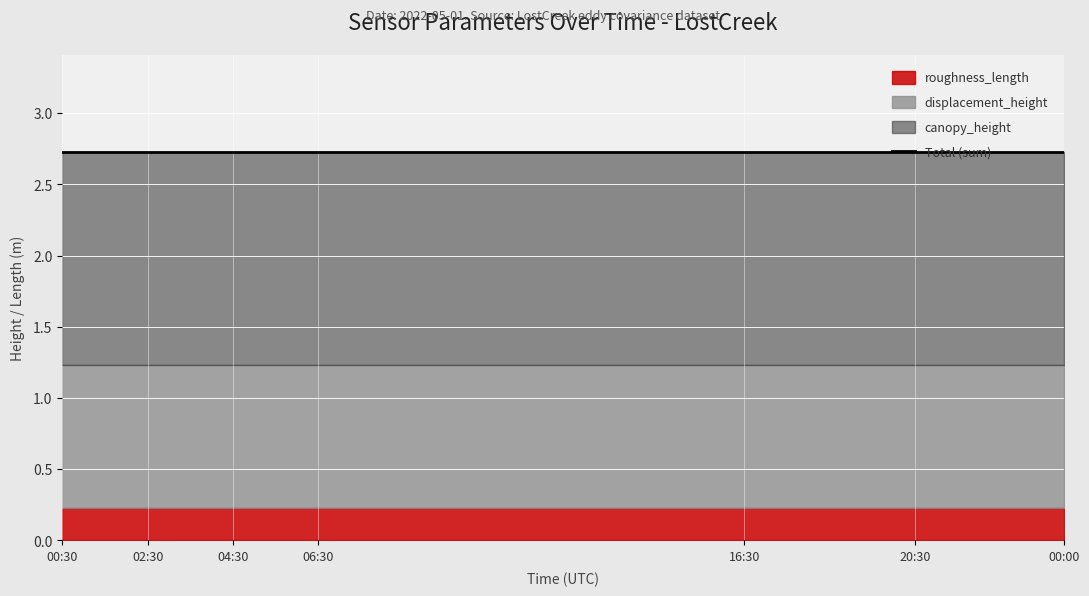

What is the minimum value for roughness_length?

0.2